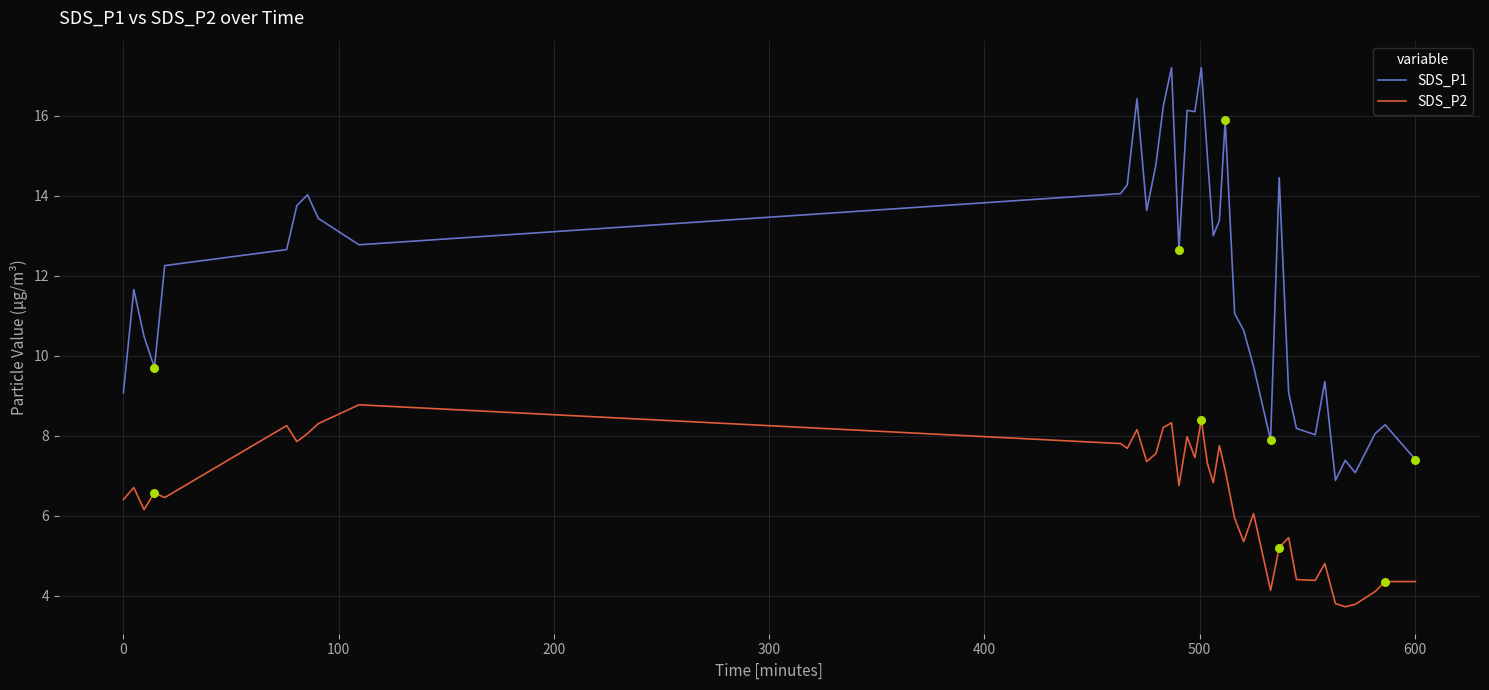

Which series has the largest range (max minus min)?

SDS_P1